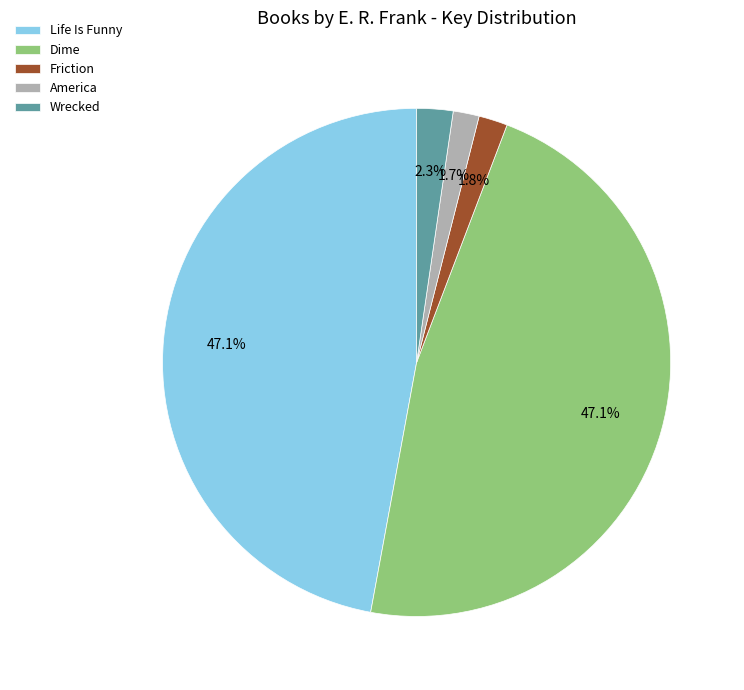

Between Life Is Funny and America, which is larger?

Life Is Funny